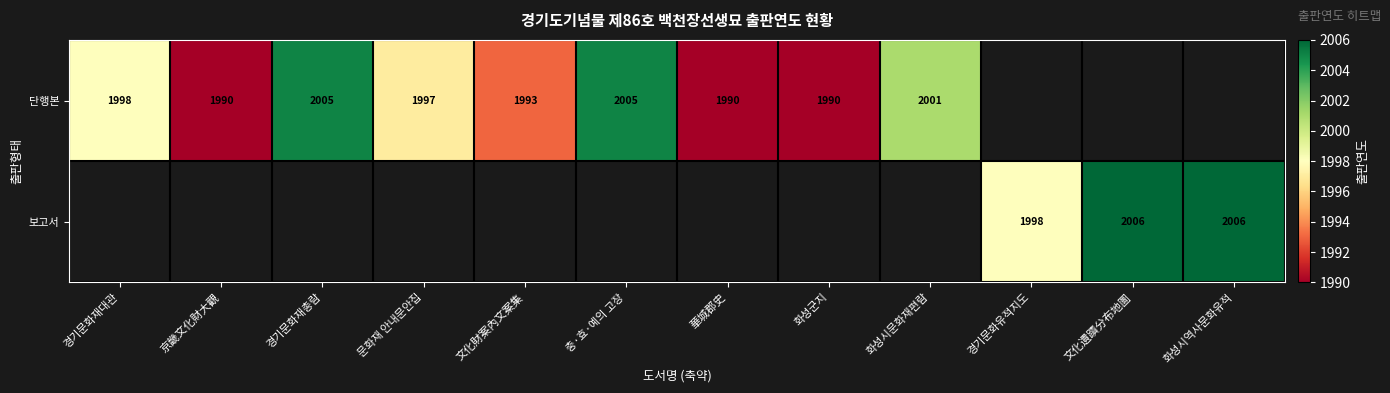

True or false: 단행본 has a value of 3205 at 화성시문화재편람.

False